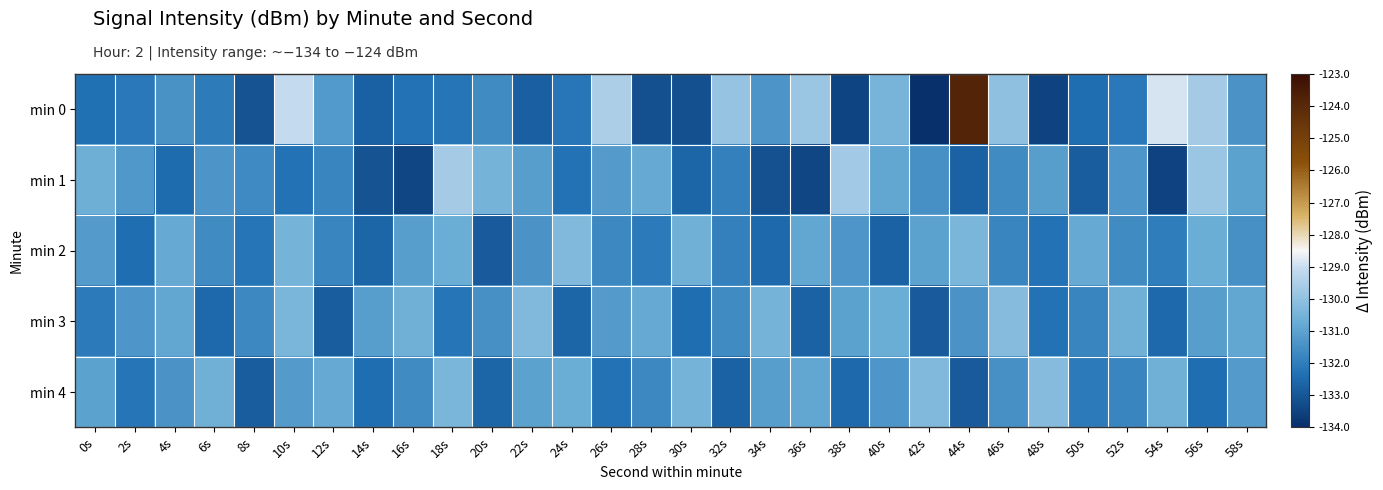

At which category does the chart reach its peak across all series?

44s